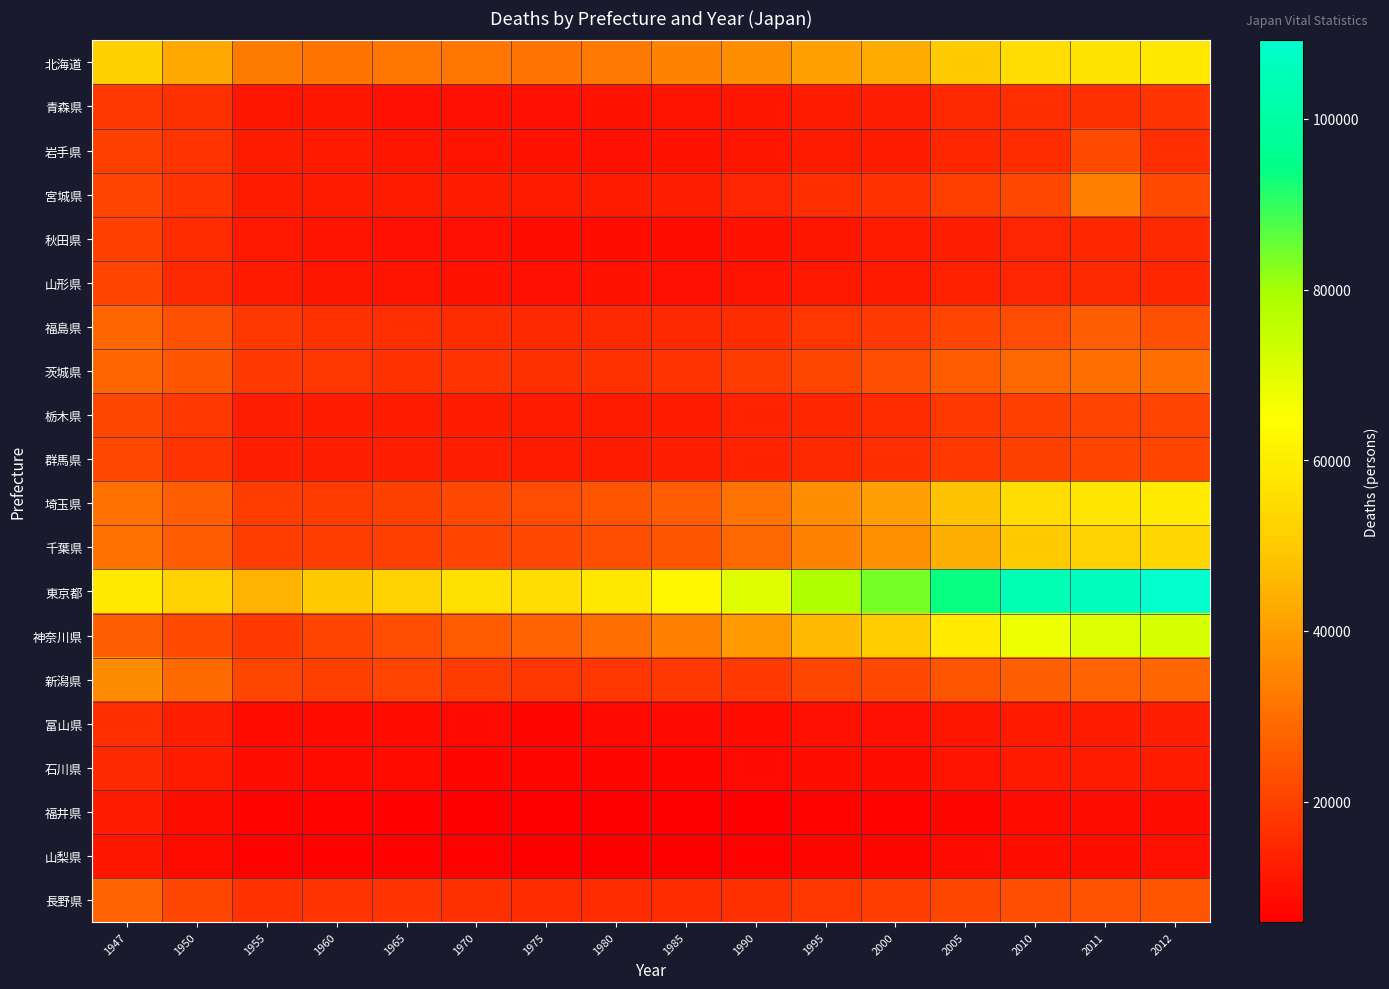

Reading left to right, what are all the values shown in this chart?

北海道: 1947=51472	1950=42745	1955=32729	1960=31509	1965=31779	1970=31884	1975=31037	1980=32434	1985=34314	1990=36720	1995=40678	2000=43407	2005=49982	2010=55404	2011=56970	2012=58066
青森県: 1947=18092	1950=16707	1955=11094	1960=10742	1965=9805	1970=9669	1975=9546	1980=10052	1985=10547	1990=10812	1995=12496	2000=13147	2005=14882	2010=16030	2011=16419	2012=17294
岩手県: 1947=19619	1950=17575	1955=12461	1960=11586	1965=10799	1970=10546	1975=9943	1980=9892	1985=10073	1990=10882	1995=12043	2000=12517	2005=14638	2010=15756	2011=22335	2012=16072
宮城県: 1947=20703	1950=17373	1955=12646	1960=12301	1965=12437	1970=12390	1975=12152	1980=12651	1985=12828	1990=13982	1995=15980	2000=17127	2005=19765	2010=21932	2011=33975	2012=22101
秋田県: 1947=19952	1950=15968	1955=11358	1960=10348	1965=9807	1970=9574	1975=9110	1980=9279	1985=9412	1990=10005	1995=10931	2000=12026	2005=13061	2010=14288	2011=14642	2012=14856
山形県: 1947=20871	1950=15502	1955=11691	1960=10986	1965=10698	1970=10299	1975=9585	1980=9955	1985=9800	1990=10423	1995=11259	2000=11842	2005=13255	2010=14084	2011=14880	2012=14752
福島県: 1947=28345	1950=23619	1955=18287	1960=17044	1965=16109	1970=15672	1975=14801	1980=14869	1985=14967	1990=15746	1995=17743	2000=18642	2005=20981	2010=22747	2011=26106	2012=23418
茨城県: 1947=28475	1950=24867	1955=18732	1960=17709	1965=17042	1970=17395	1975=16773	1980=16858	1985=17261	1990=18962	1995=21621	2000=22877	2005=25839	2010=28615	2011=29910	2012=30009
栃木県: 1947=21329	1950=18432	1955=13067	1960=12505	1965=12405	1970=12672	1975=12112	1980=12109	1985=12349	1990=13608	1995=14672	2000=15613	2005=18091	2010=19712	2011=20469	2012=20784
群馬県: 1947=21908	1950=17390	1955=12821	1960=12827	1965=12775	1970=12979	1975=12344	1980=12290	1985=12790	1990=13607	1995=15428	2000=16144	2005=18546	2010=20385	2011=20930	2012=21169
埼玉県: 1947=30268	1950=26258	1955=19238	1960=19089	1965=20117	1970=21836	1975=22688	1980=24129	1985=26417	1990=31222	1995=36799	2000=40486	2005=48095	2010=55487	2011=57670	2012=59137
千葉県: 1947=30780	1950=25777	1955=19293	1960=19209	1965=19739	1970=21051	1975=21768	1980=22965	1985=24891	1990=28857	1995=34317	2000=37238	2005=44021	2010=50014	2011=51689	2012=53206
東京都: 1947=58723	1950=51790	1955=44718	1960=50048	1965=51644	1970=56183	1975=55323	1980=58258	1985=62499	1990=70370	1995=78651	2000=83849	2005=93599	2010=104238	2011=105723	2012=109194
神奈川県: 1947=26826	1950=22047	1955=18614	1960=20564	1965=22751	1970=25814	1975=27319	1980=29923	1985=33809	1990=39543	1995=46507	2000=50539	2005=58801	2010=67760	2011=70946	2012=71996
新潟県: 1947=36442	1950=28963	1955=21282	1960=19775	1965=20507	1970=19163	1975=17768	1980=17719	1985=18085	1990=18735	1995=21222	2000=21835	2005=24396	2010=26618	2011=27319	2012=28083
富山県: 1947=16259	1950=12760	1955=8539	1960=8711	1965=8514	1970=8179	1975=7770	1980=7923	1985=8275	1990=8641	1995=9552	2000=9734	2005=10861	2010=11875	2011=12264	2012=12754
石川県: 1947=15185	1950=12630	1955=8713	1960=8698	1965=8445	1970=7776	1975=7706	1980=7681	1985=7657	1990=8231	1995=9174	2000=9391	2005=10376	2010=11607	2011=11962	2012=12223
福井県: 1947=11965	1950=9405	1955=6755	1960=6738	1965=6511	1970=6036	1975=5887	1980=5892	1985=6003	1990=6220	1995=6782	2000=6931	2005=7772	2010=8417	2011=8757	2012=8795
山梨県: 1947=10970	1950=8419	1955=6332	1960=6488	1965=6396	1970=6470	1975=6003	1980=6143	1985=6213	1990=6606	1995=7168	2000=7297	2005=8291	2010=9268	2011=9358	2012=9555
長野県: 1947=27744	1950=21442	1955=16993	1960=17202	1965=17476	1970=16535	1975=15685	1980=15703	1985=15975	1990=16646	1995=18052	2000=19320	2005=21369	2010=23133	2011=23887	2012=24474